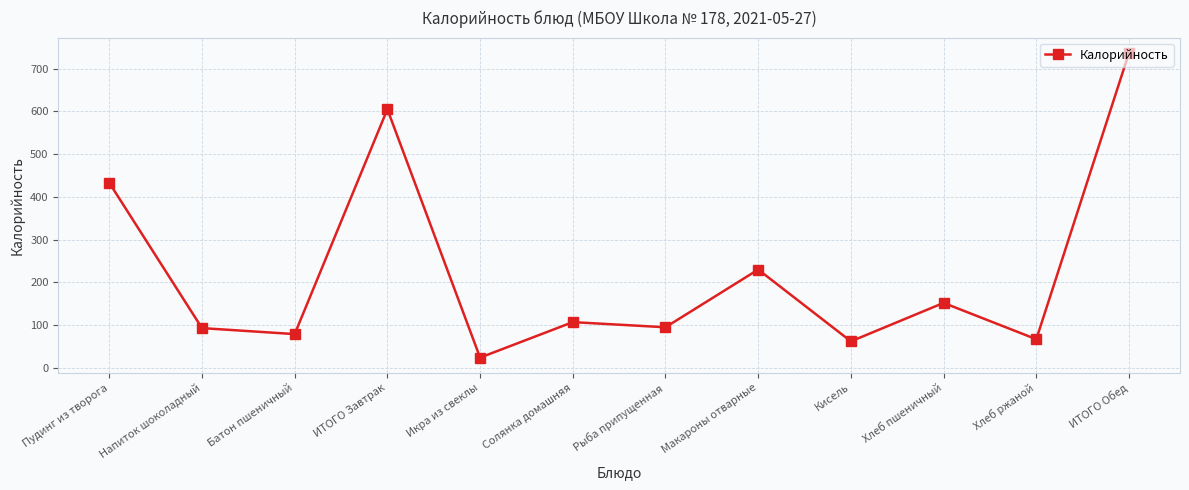

What is the difference between the values at Хлеб ржаной and Макароны отварные?

163